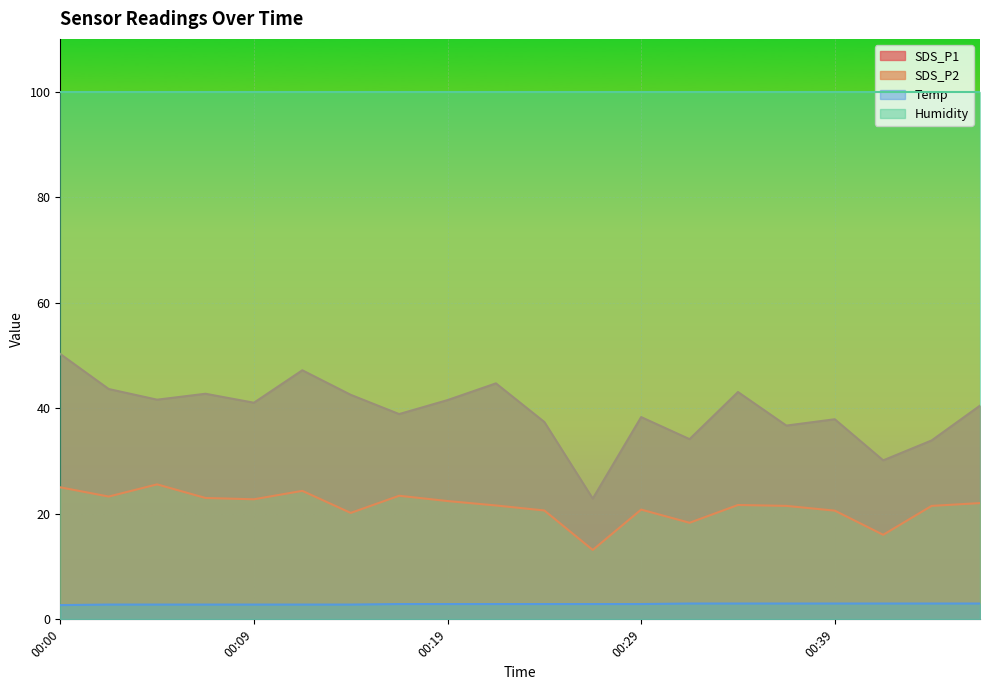

Rank the series by their average value, from lowest to highest.

Temp, SDS_P2, SDS_P1, Humidity